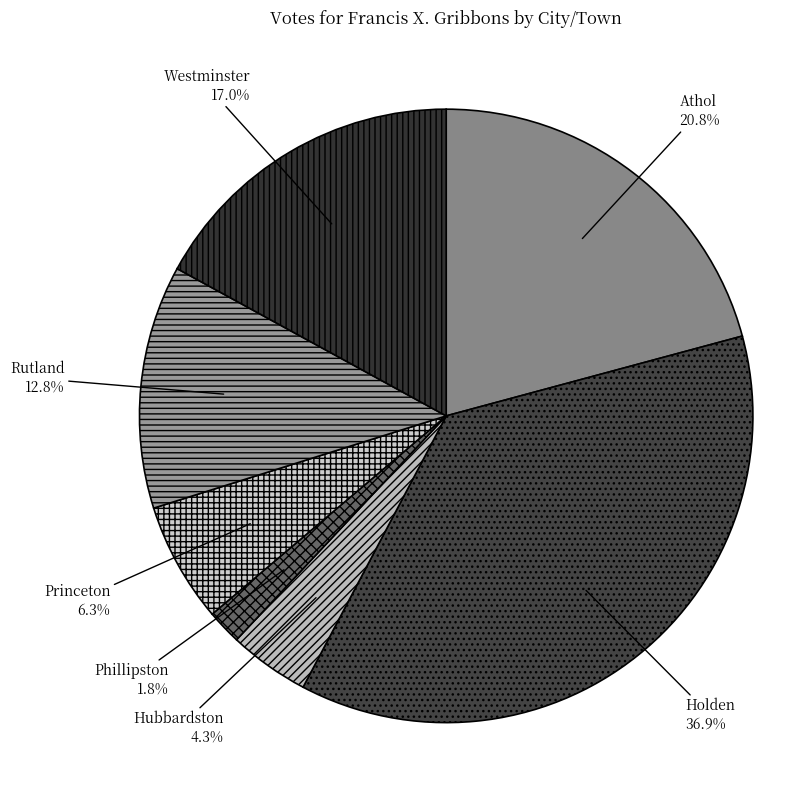

Rank the categories by value from lowest to highest.

Phillipston, Hubbardston, Princeton, Rutland, Westminster, Athol, Holden